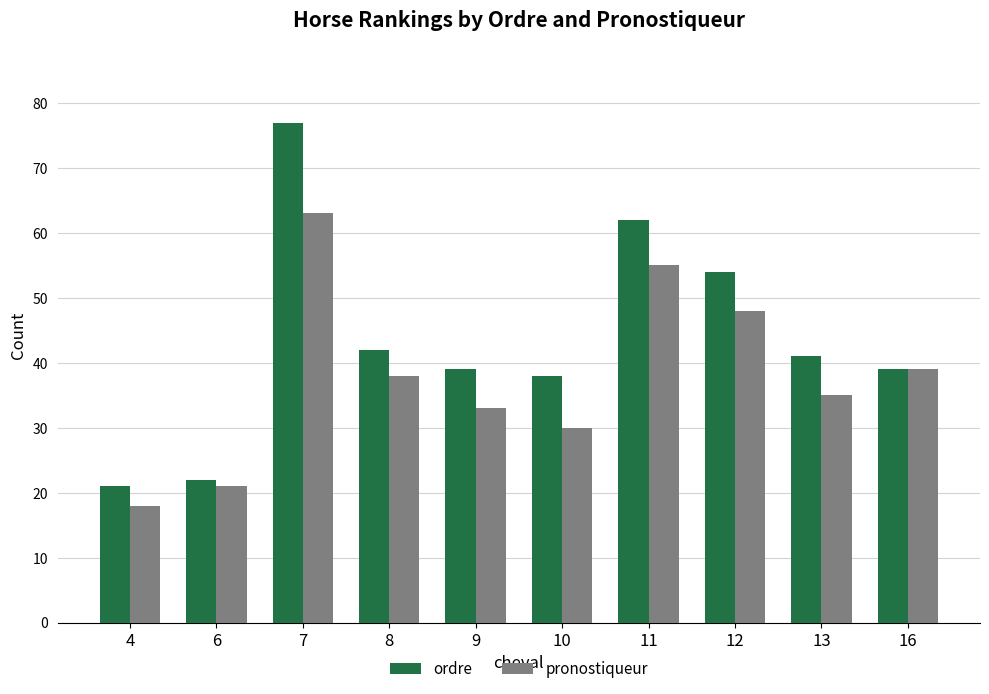

What is the average value of the pronostiqueur series?

38